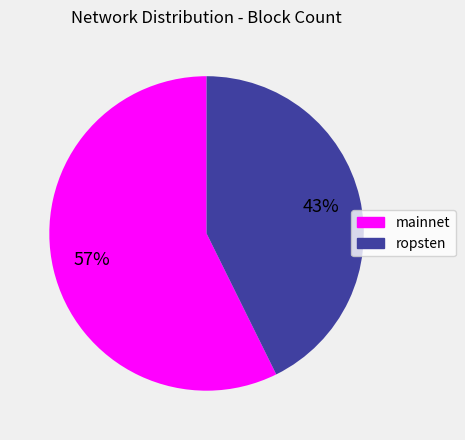

Do ropsten and mainnet together represent more than half of the pie?

Yes